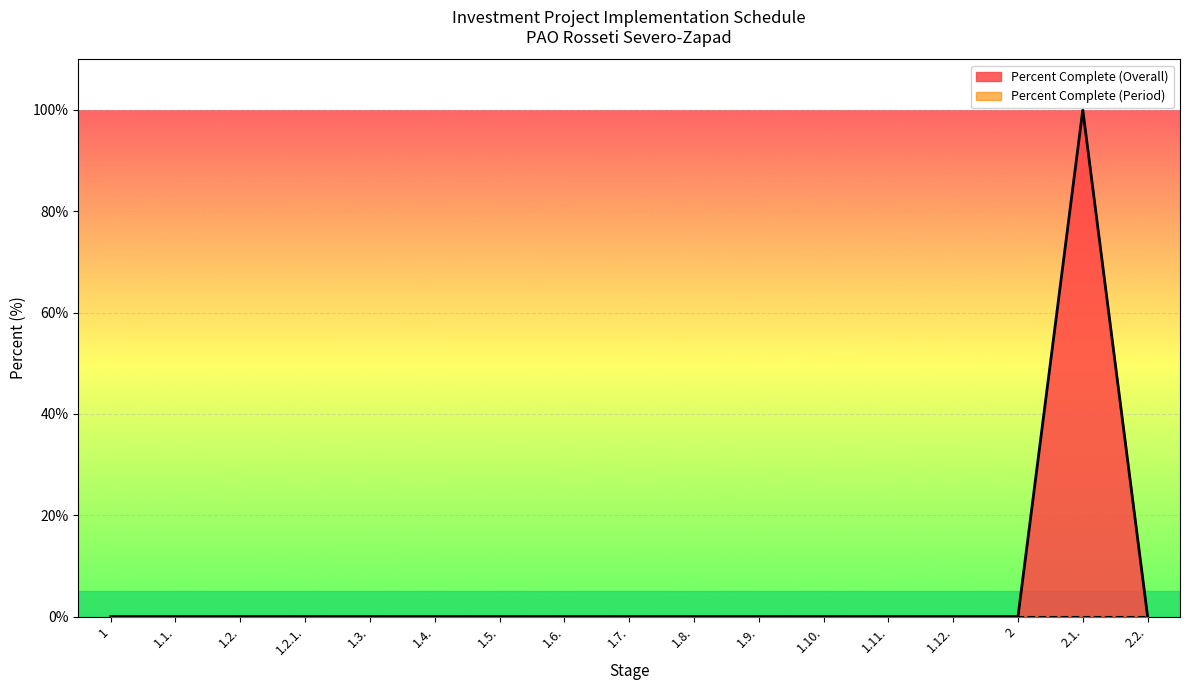

Count the number of values greater than 0.

1